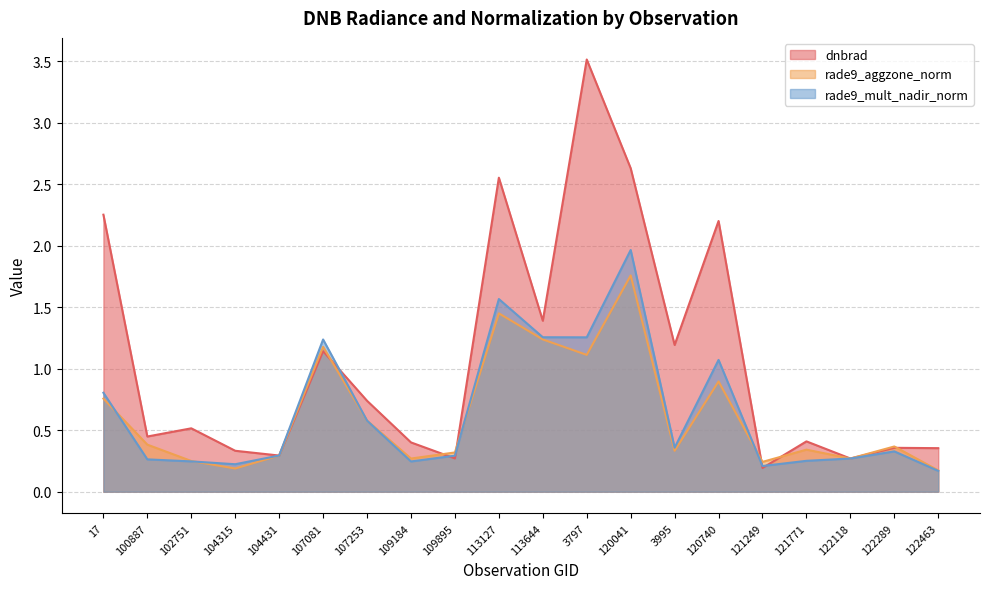

Where is rade9_mult_nadir_norm nearest to the value 1?

120740